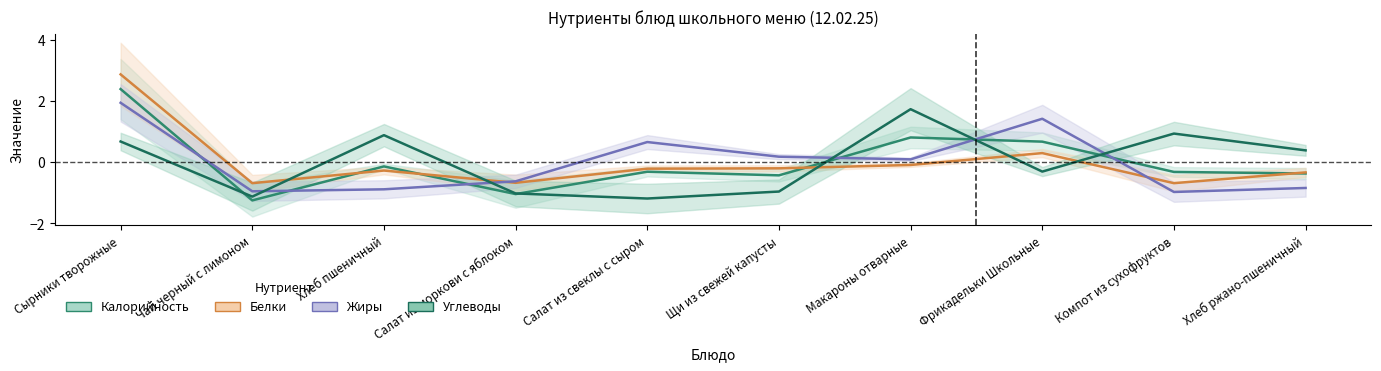

What position from the left is Салат из моркови с яблоком?

4